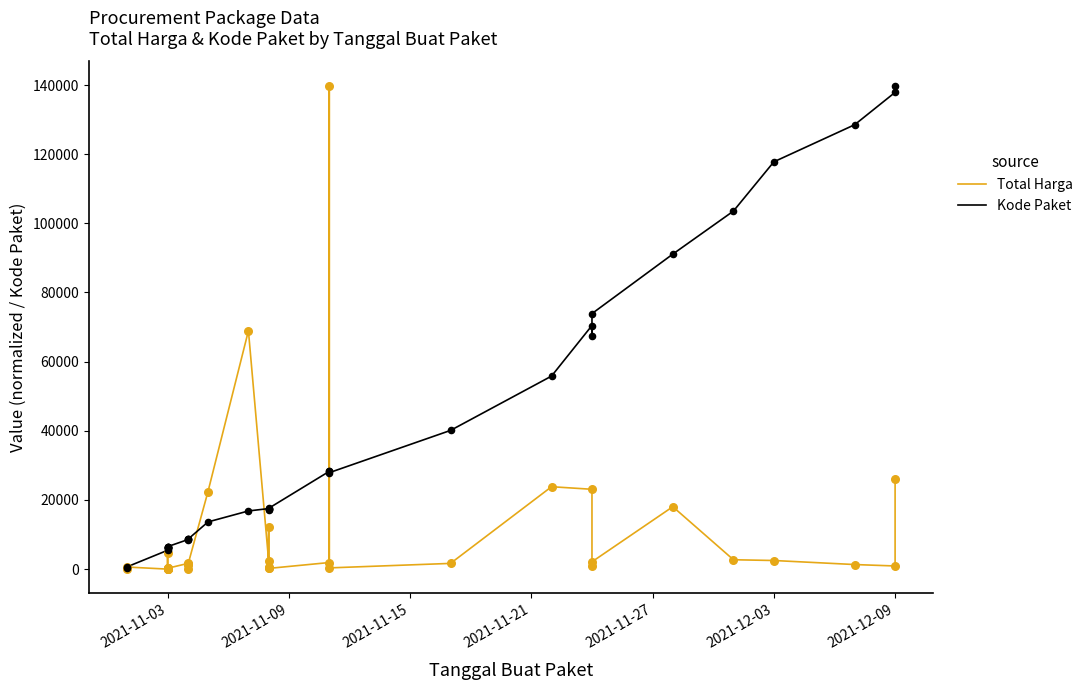

Is the value of Total Harga at 21 greater than the value of Kode Paket at 15?

No